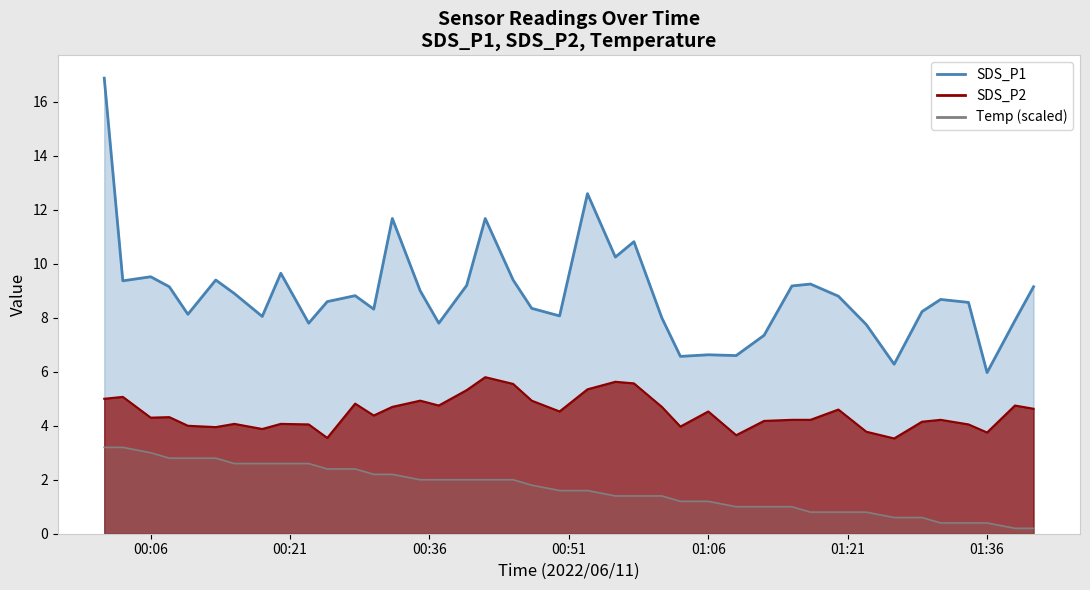

What is the label of the 23rd point from the left?

2022/06/11 00:56